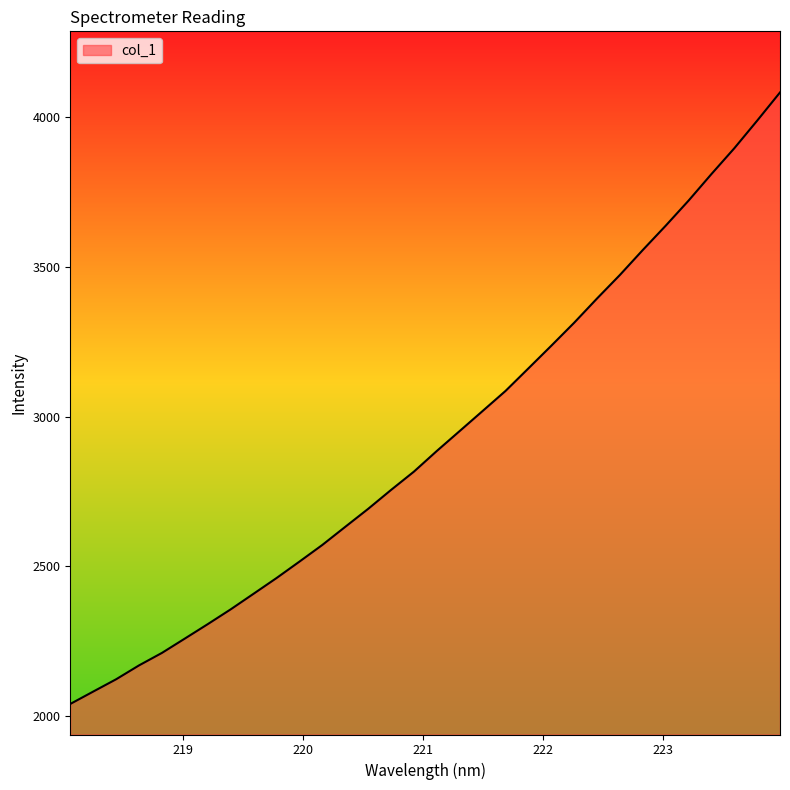

What is the minimum value shown in the chart?

2040.0